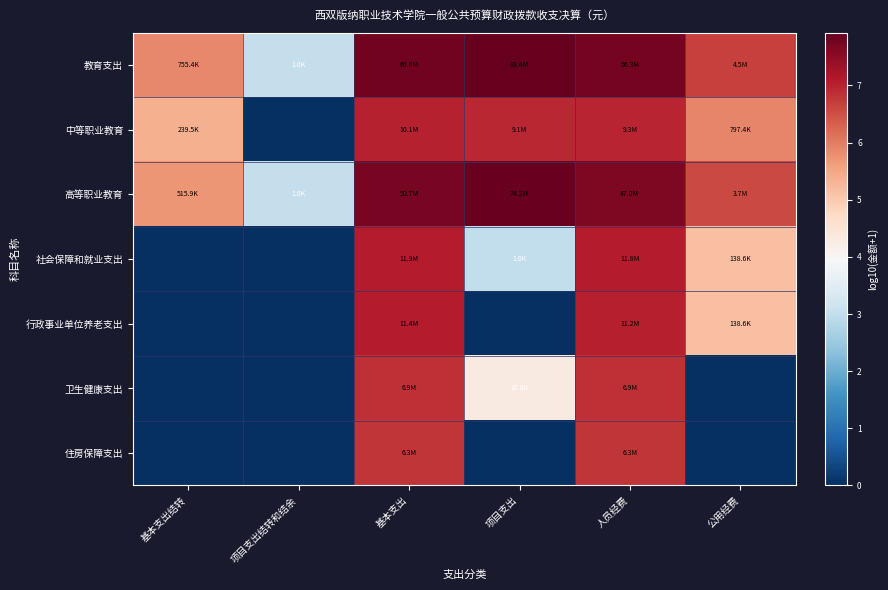

At how many categories does at least one series exceed 6?

4